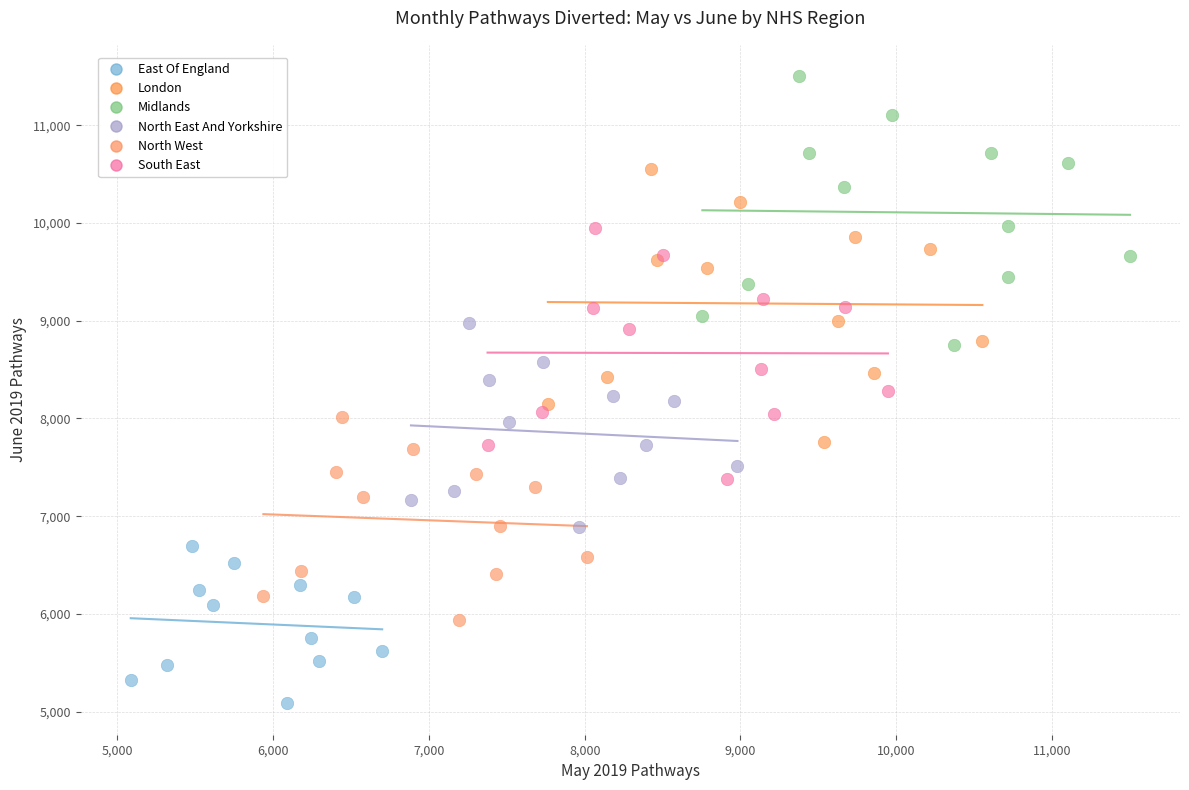

Which series contains the highest Y value?

Midlands